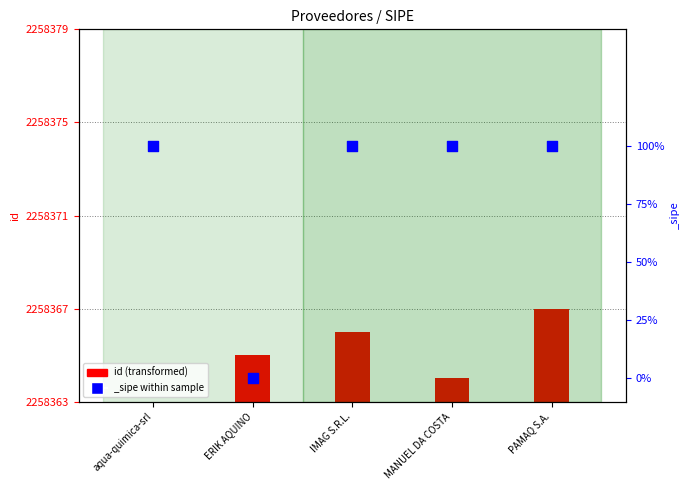

What is the change in value from ERIK AQUINO to PAMAQ S.A.?

+2